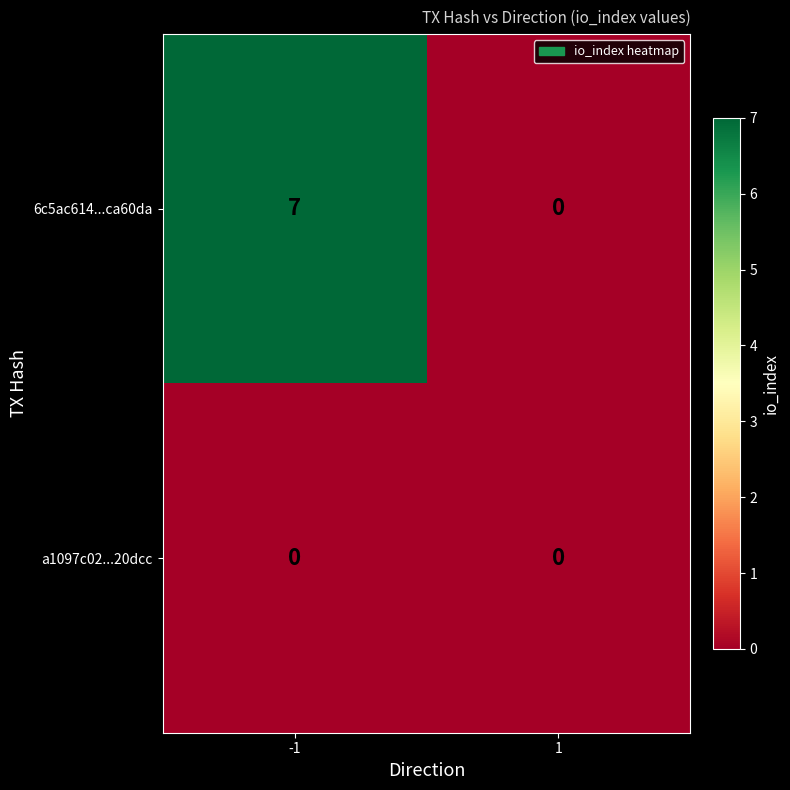

The 6c5ac614...ca60da series shows 7 at -1. True or false?

True